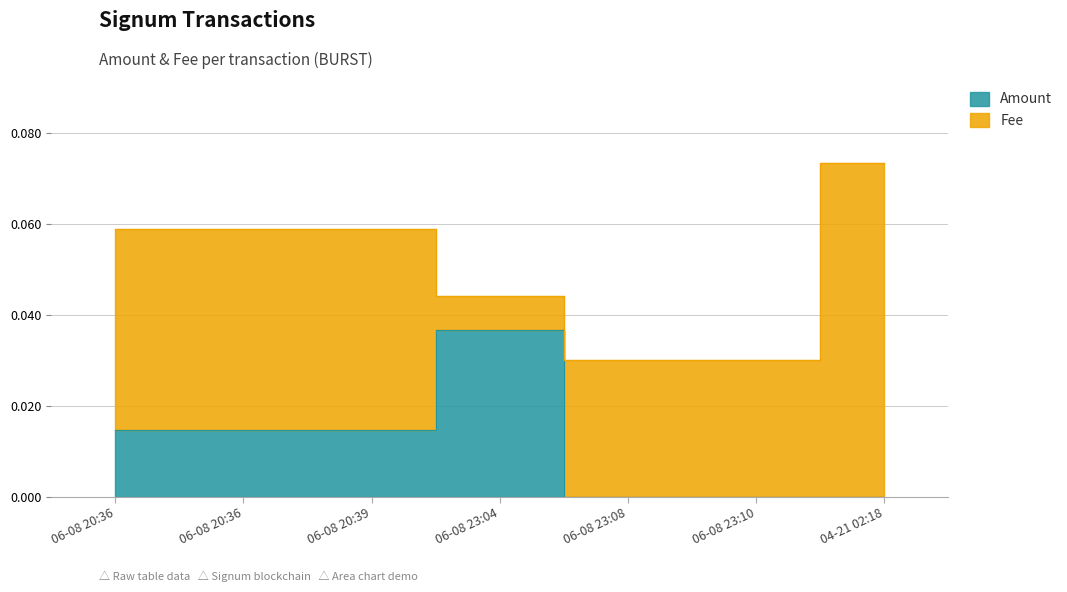

List the labels in order of value, smallest first.

06-08 23:08, 06-08 23:10, 04-21 02:18, 06-08 20:36, 06-08 20:36, 06-08 20:39, 06-08 23:04